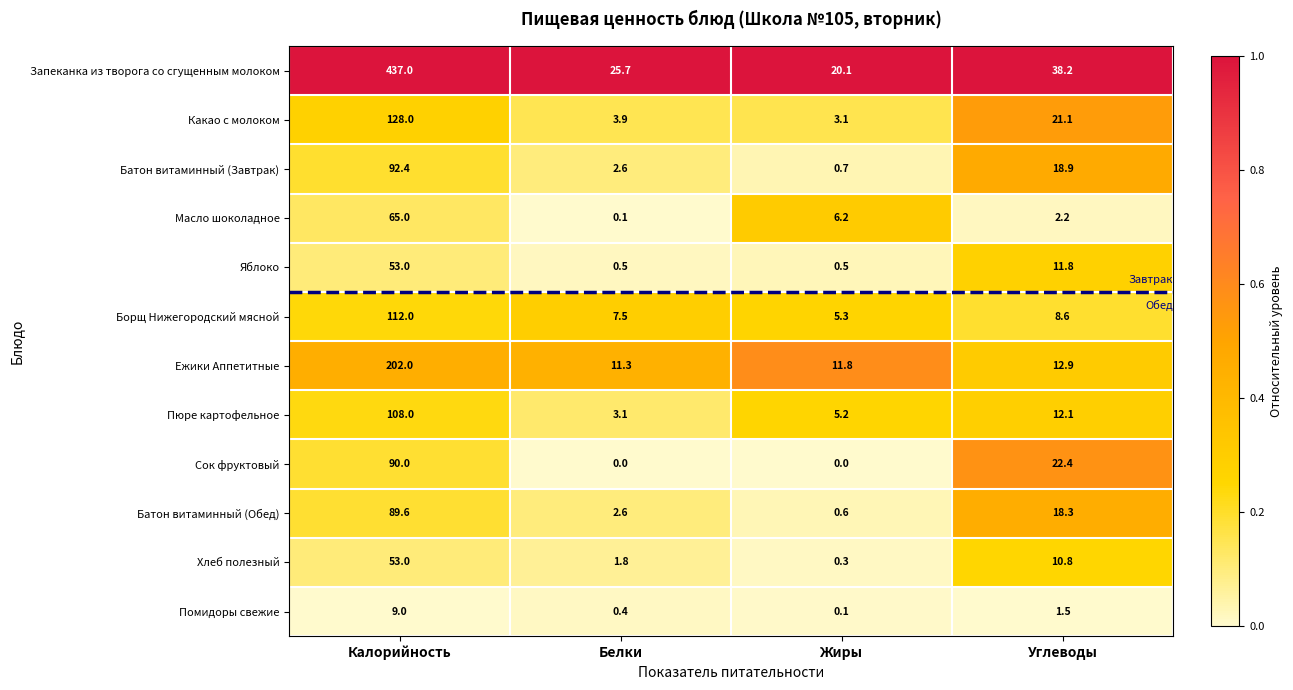

True or false: Какао с молоком has a value of 3.9 at Белки.

True